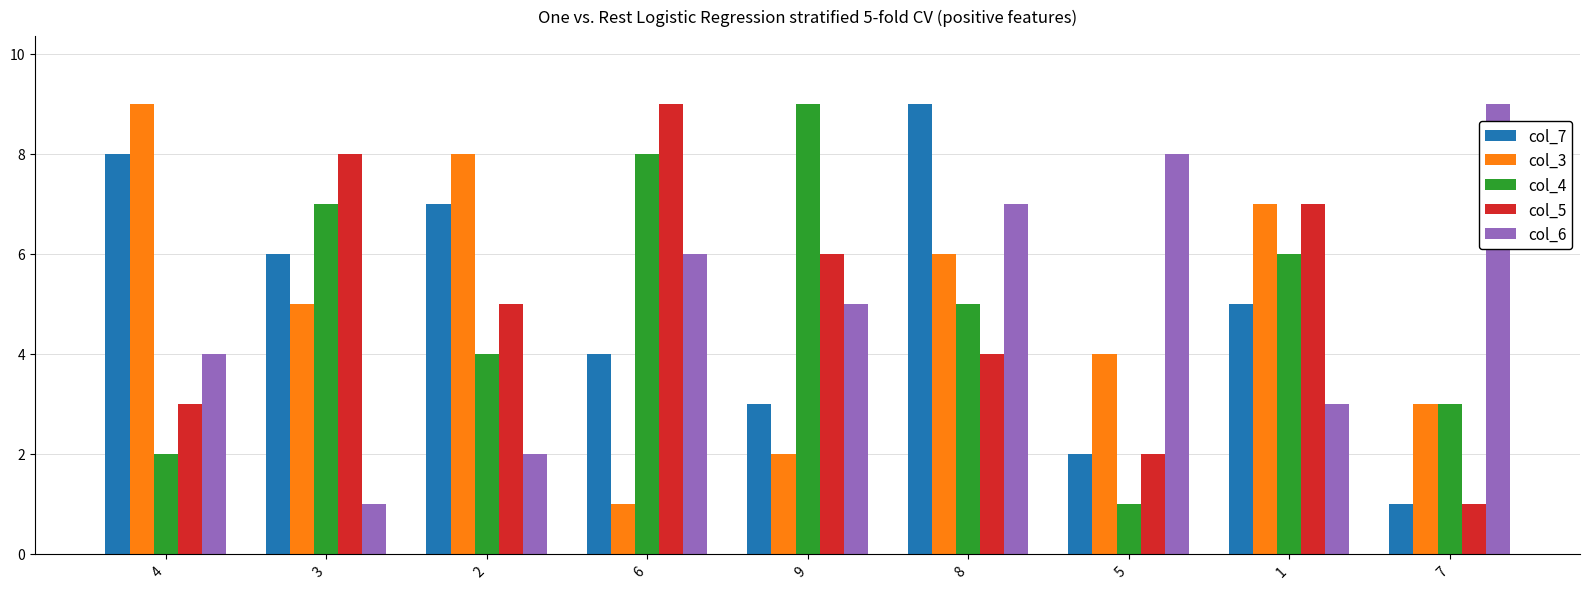

Reading right to left, list all the values displayed in this chart.

col_7: 1	5	2	9	3	4	7	6	8
col_3: 3	7	4	6	2	1	8	5	9
col_4: 3	6	1	5	9	8	4	7	2
col_5: 1	7	2	4	6	9	5	8	3
col_6: 9	3	8	7	5	6	2	1	4